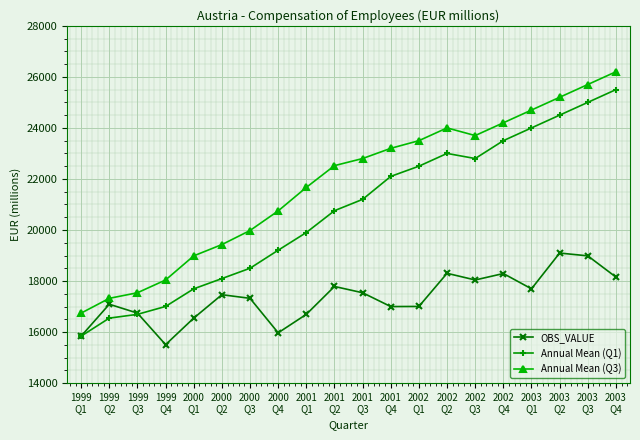

How many interior local valleys does the Annual Mean (Q1) series have?

1